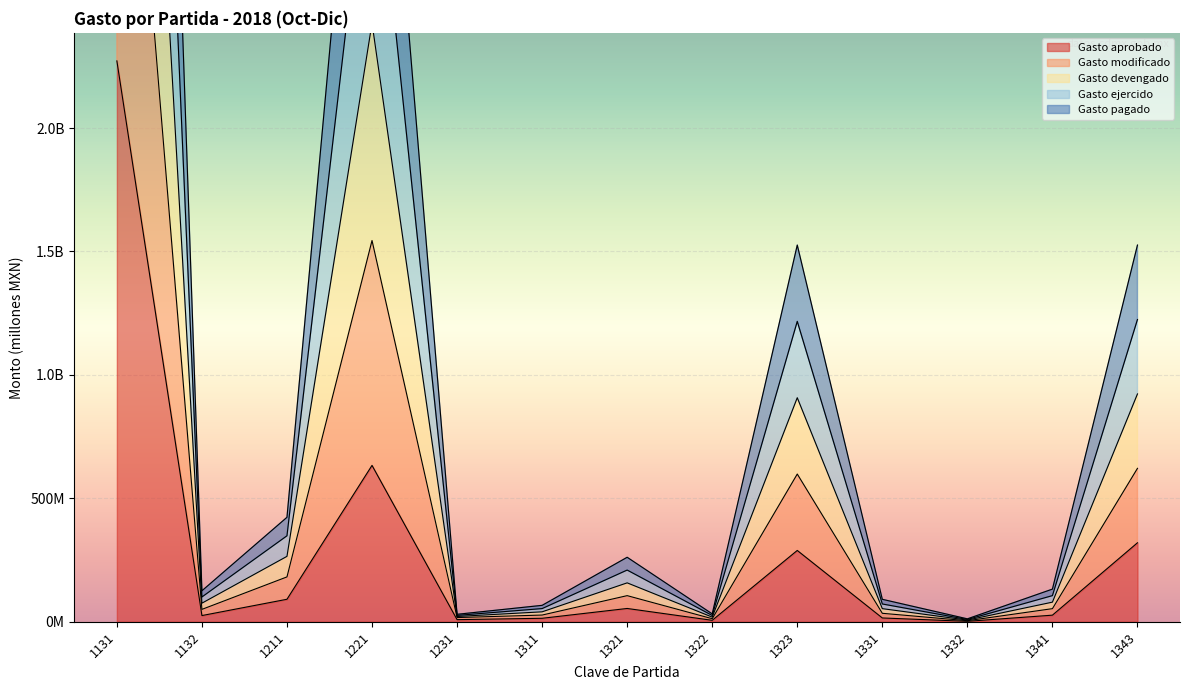

Does the chart display data point markers on the line(s)?

No